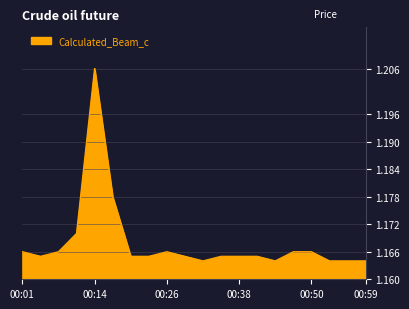

True or false: there are more than 1 points higher than both neighbors.

True